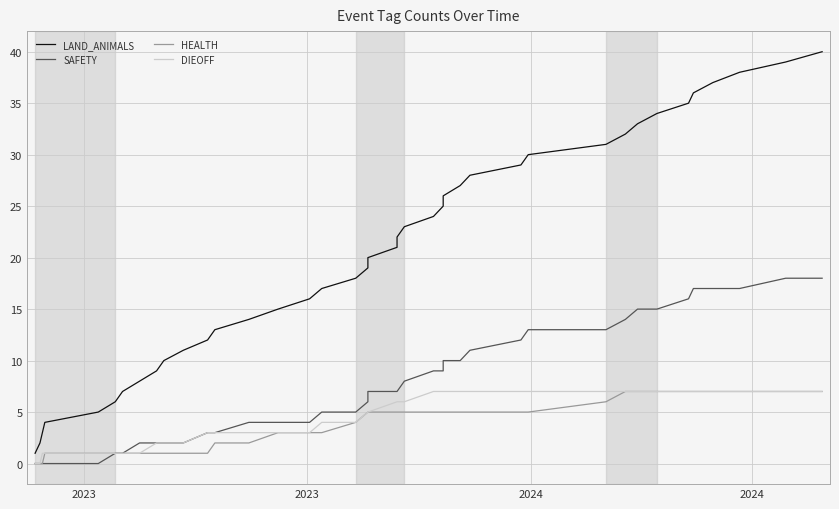

Reading left to right, transcribe all the data shown in this chart.

LAND_ANIMALS: 1	2	3	4	5	6	7	8	9	10	11	12	13	14	15	16	17	18	19	20	21	22	23	24	25	26	27	28	29	30	31	32	33	34	35	36	37	38	39	40
SAFETY: 0	0	0	0	0	1	1	2	2	2	2	3	3	4	4	4	5	5	6	7	7	7	8	9	9	10	10	11	12	13	13	14	15	15	16	17	17	17	18	18
HEALTH: 0	0	0	1	1	1	1	1	1	1	1	1	2	2	3	3	3	4	5	5	5	5	5	5	5	5	5	5	5	5	6	7	7	7	7	7	7	7	7	7
DIEOFF: 0	0	1	1	1	1	1	1	2	2	2	3	3	3	3	3	4	4	5	5	6	6	6	7	7	7	7	7	7	7	7	7	7	7	7	7	7	7	7	7